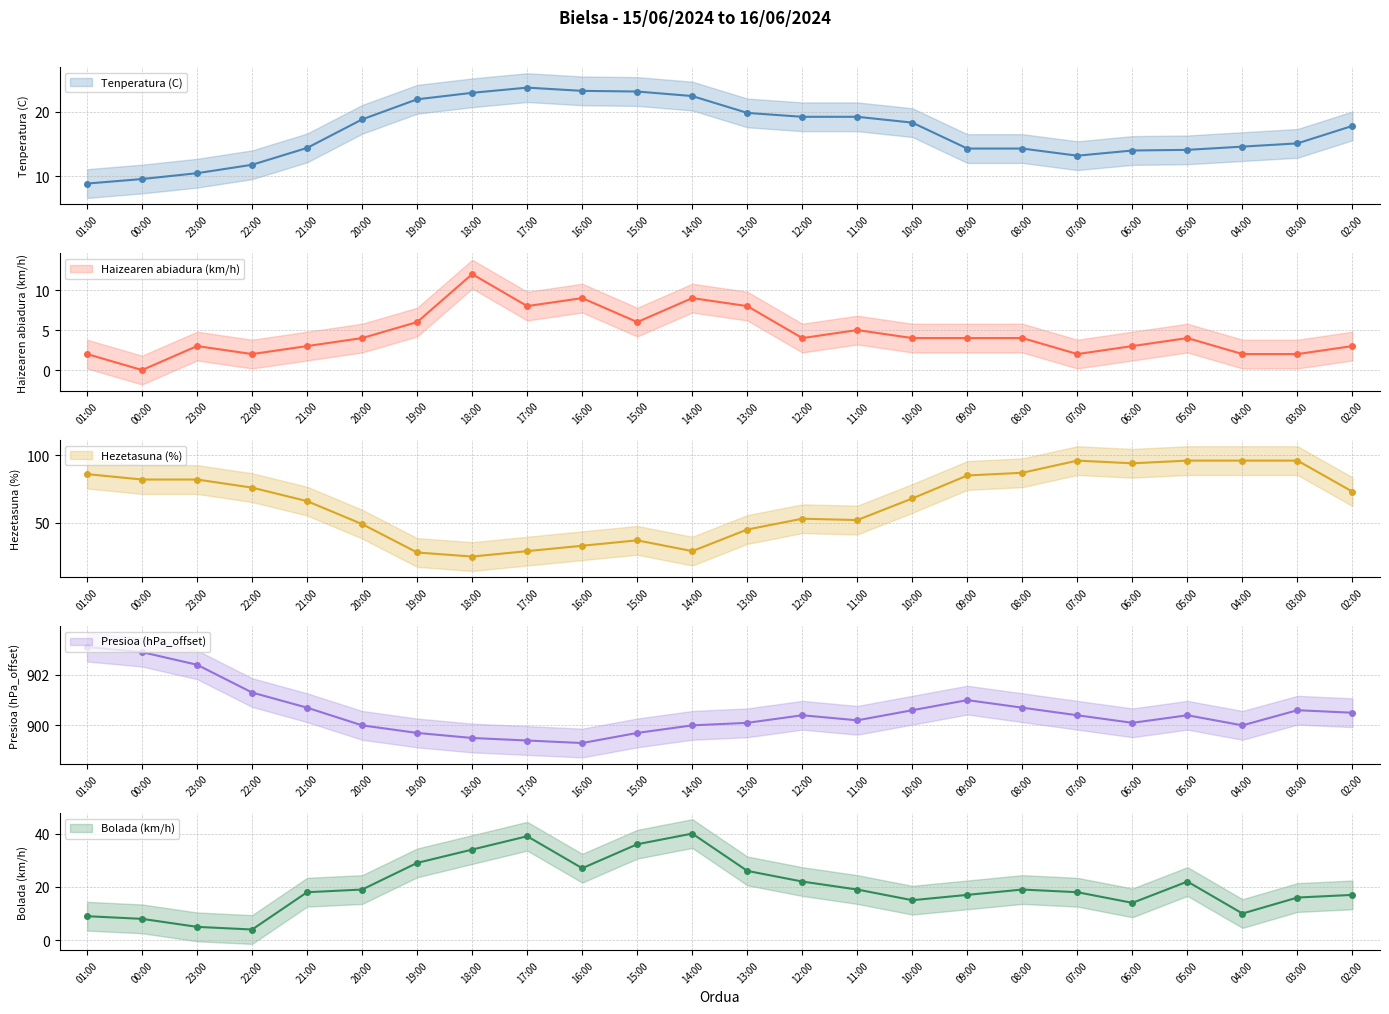

How many series are shown in this chart?

5